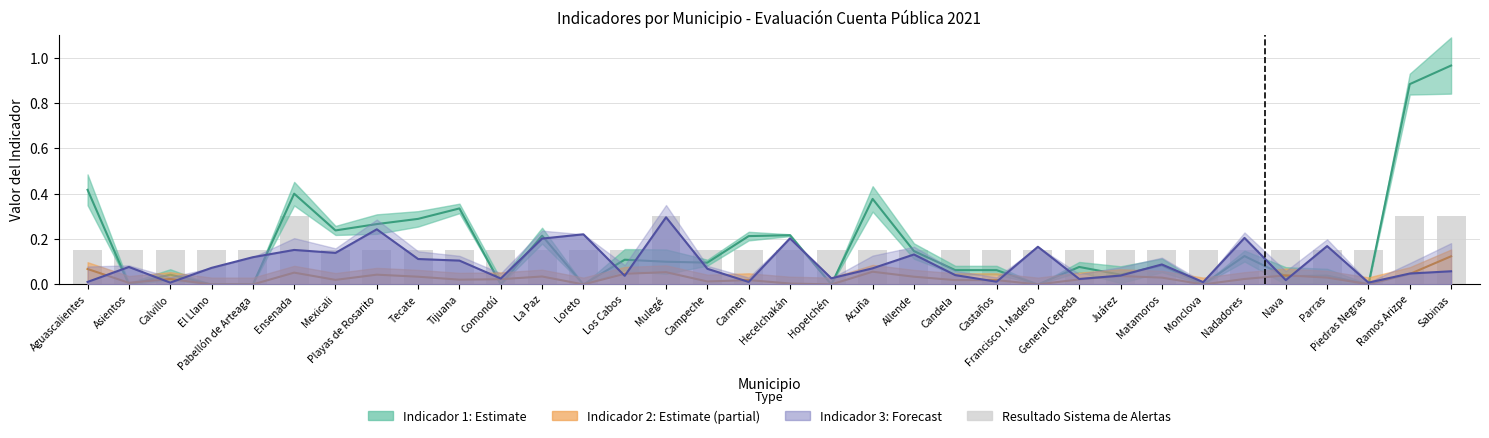

The value at Aguascalientes is 0.1. True or false?

True